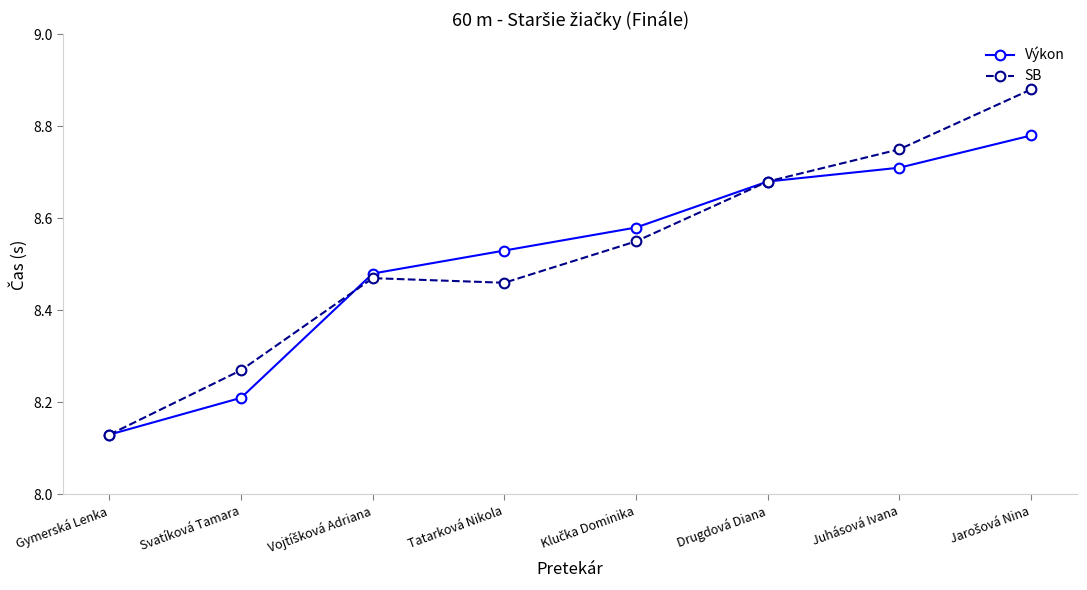

True or false: SB has more than 1 points higher than both neighbors.

False